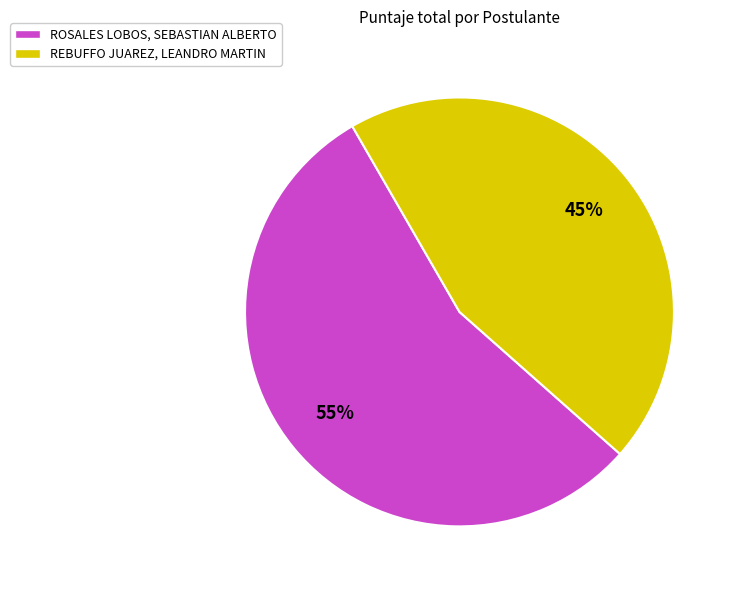

Between ROSALES LOBOS, SEBASTIAN ALBERTO and REBUFFO JUAREZ, LEANDRO MARTIN, which is larger?

ROSALES LOBOS, SEBASTIAN ALBERTO